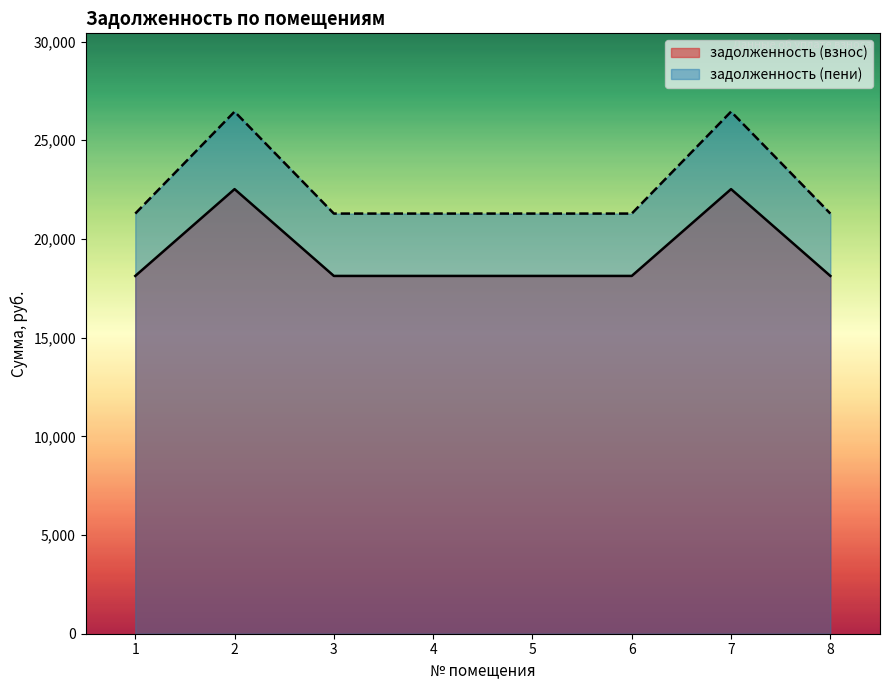

The задолженность (взнос) series shows 6425.9 at 5. True or false?

False